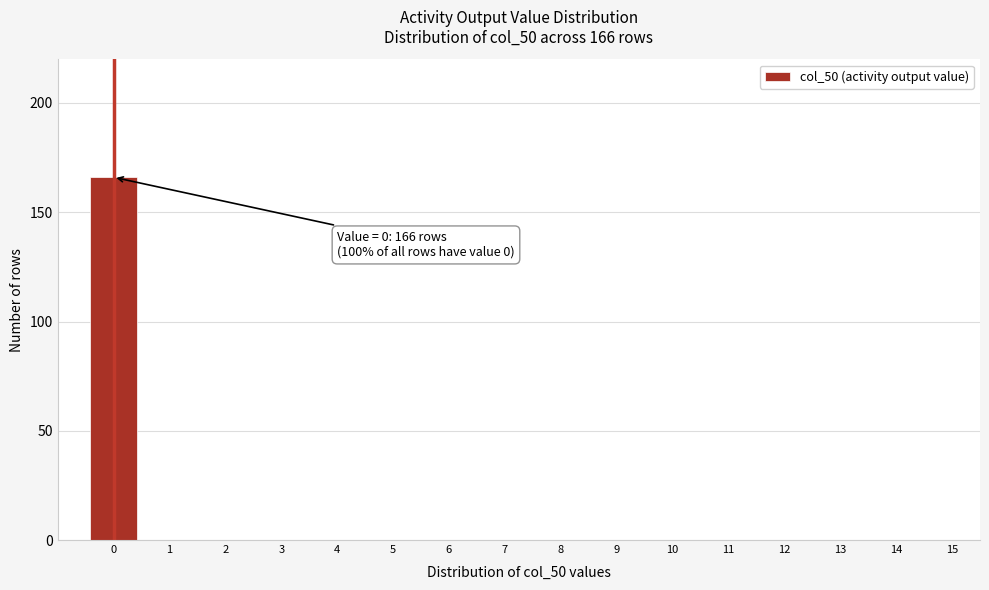

Reading right to left, extract all data points from this chart.

15=0	14=0	13=0	12=0	11=0	10=0	9=0	8=0	7=0	6=0	5=0	4=0	3=0	2=0	1=0	0=166